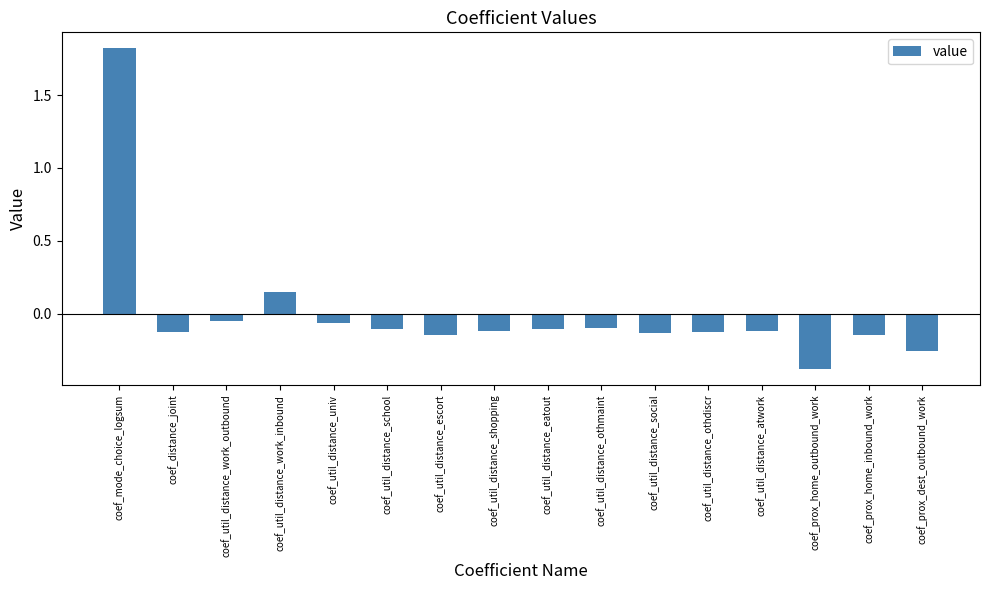

What is the difference between the maximum and minimum values?

2.2